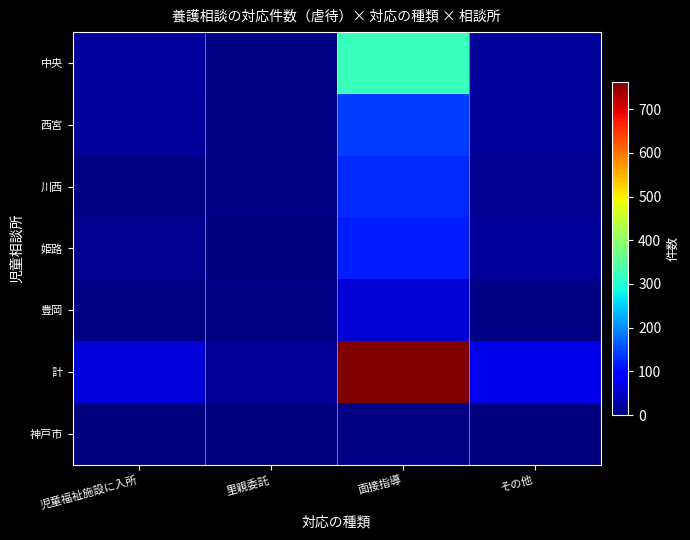

Reading left to right, extract all data points from this chart.

中央: 児童福祉施設に入所=21	里親委託=3	面接指導=319	その他=20
西宮: 児童福祉施設に入所=18	里親委託=5	面接指導=141	その他=18
川西: 児童福祉施設に入所=4	里親委託=3	面接指導=128	その他=13
姫路: 児童福祉施設に入所=14	里親委託=1	面接指導=118	その他=18
豊岡: 児童福祉施設に入所=3	里親委託=3	面接指導=57	その他=4
計: 児童福祉施設に入所=60	里親委託=15	面接指導=763	その他=73
神戸市: 児童福祉施設に入所=1	里親委託=0	面接指導=5	その他=1